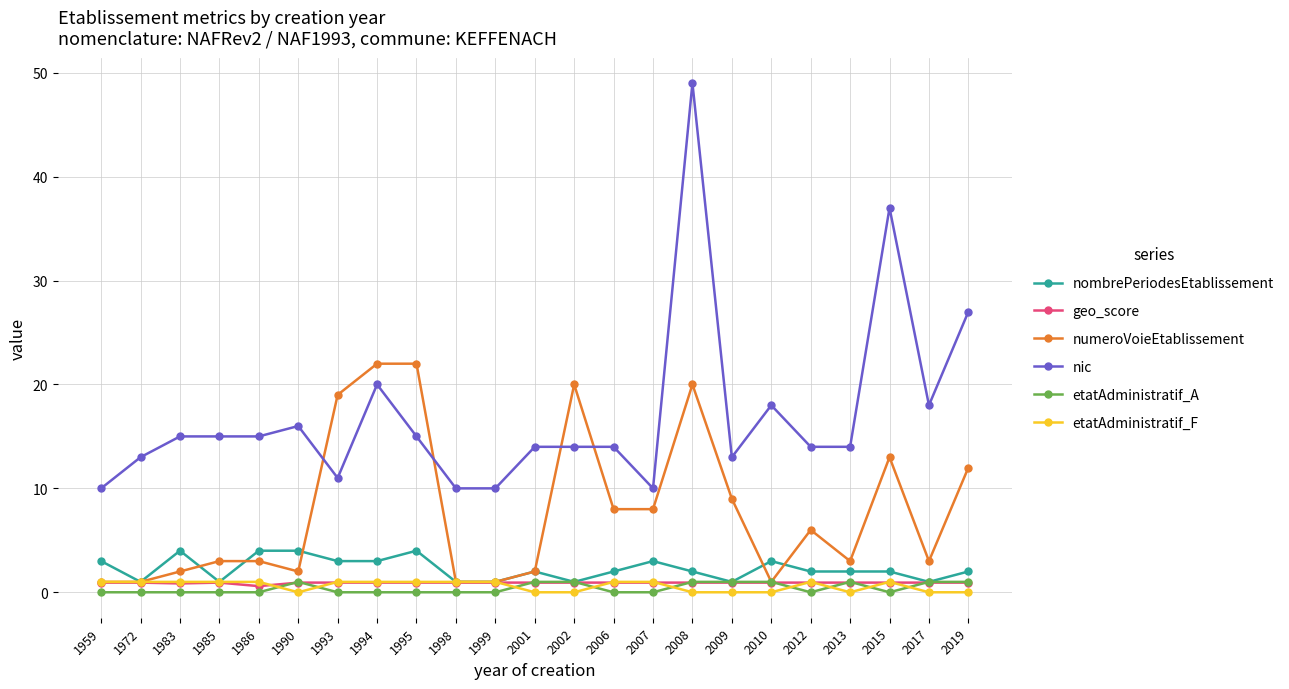

Is it true that etatAdministratif_F equals 1.0 at 2007?

True